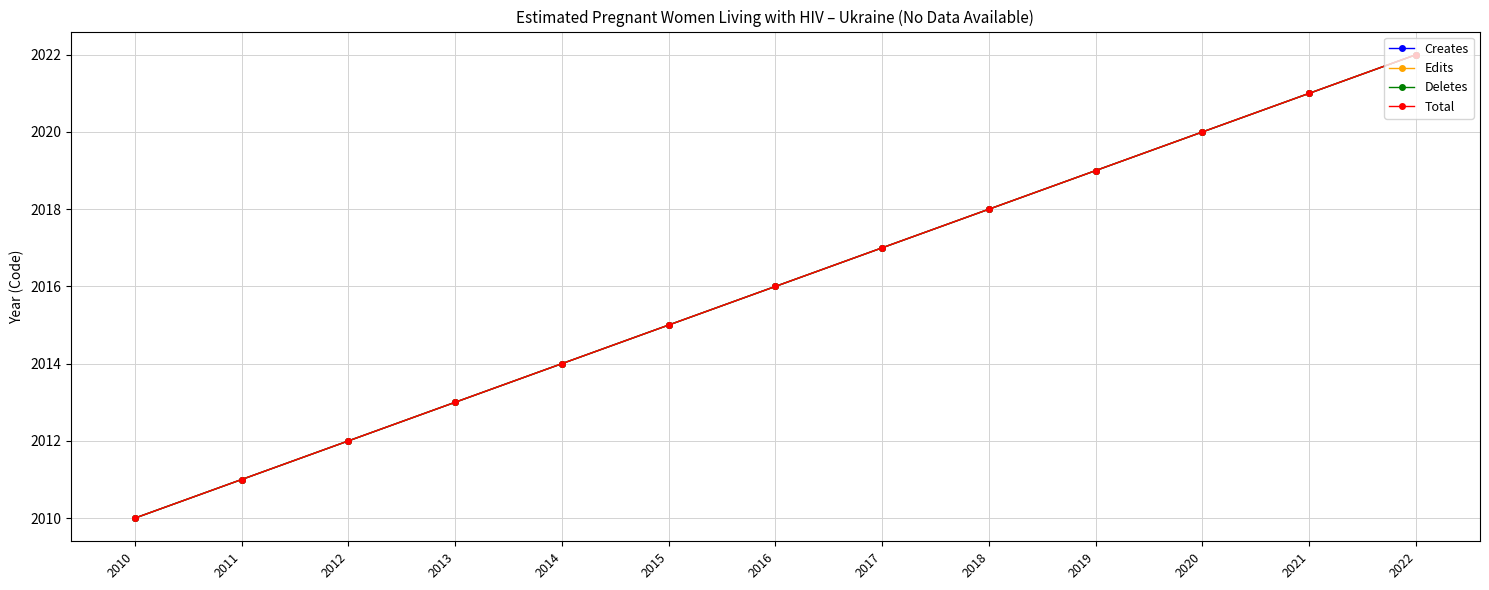

Does the chart have visible grid lines?

Yes